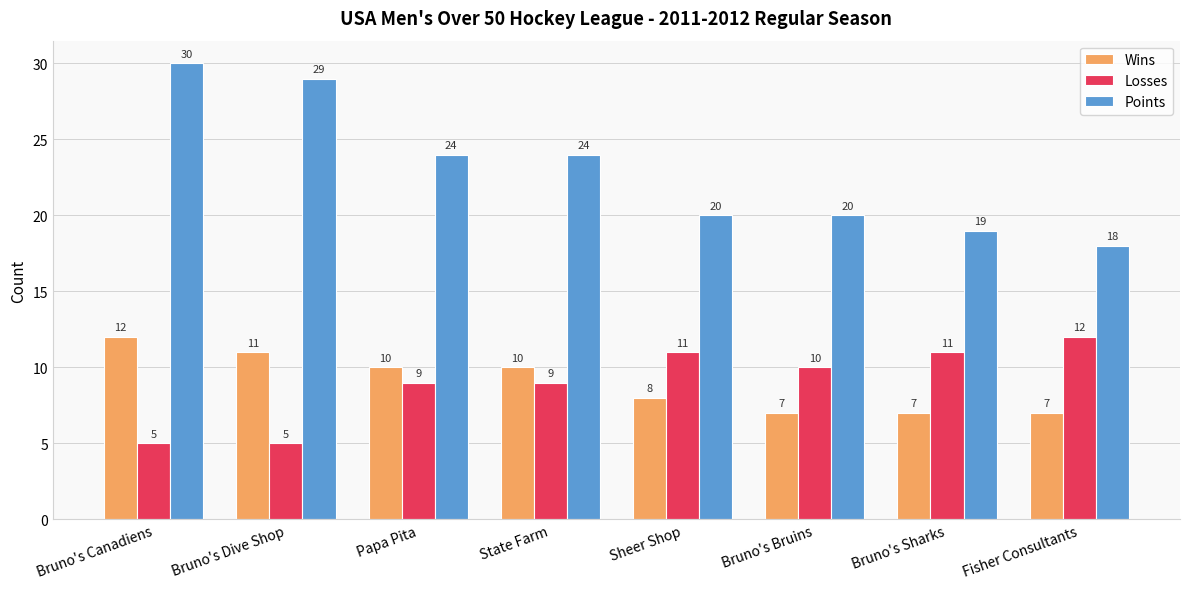

What is the highest value of the Wins series?

12